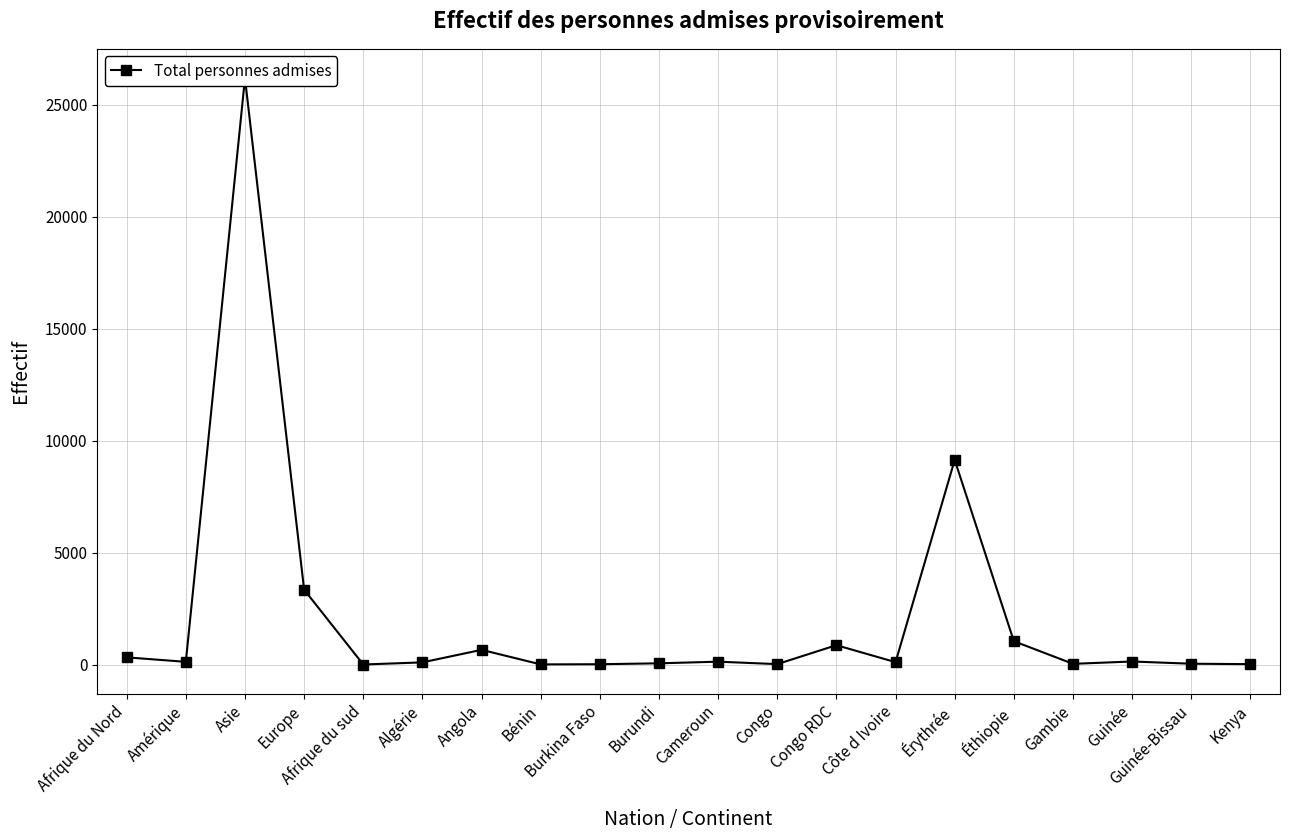

What is the greatest value displayed?

26199